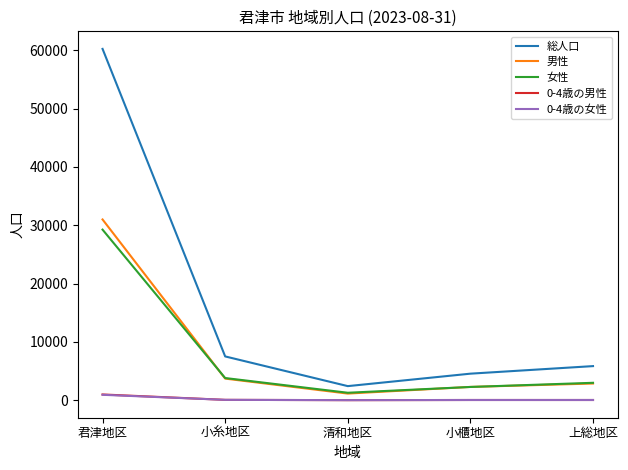

Which series changed the most between 君津地区 and 清和地区?

総人口